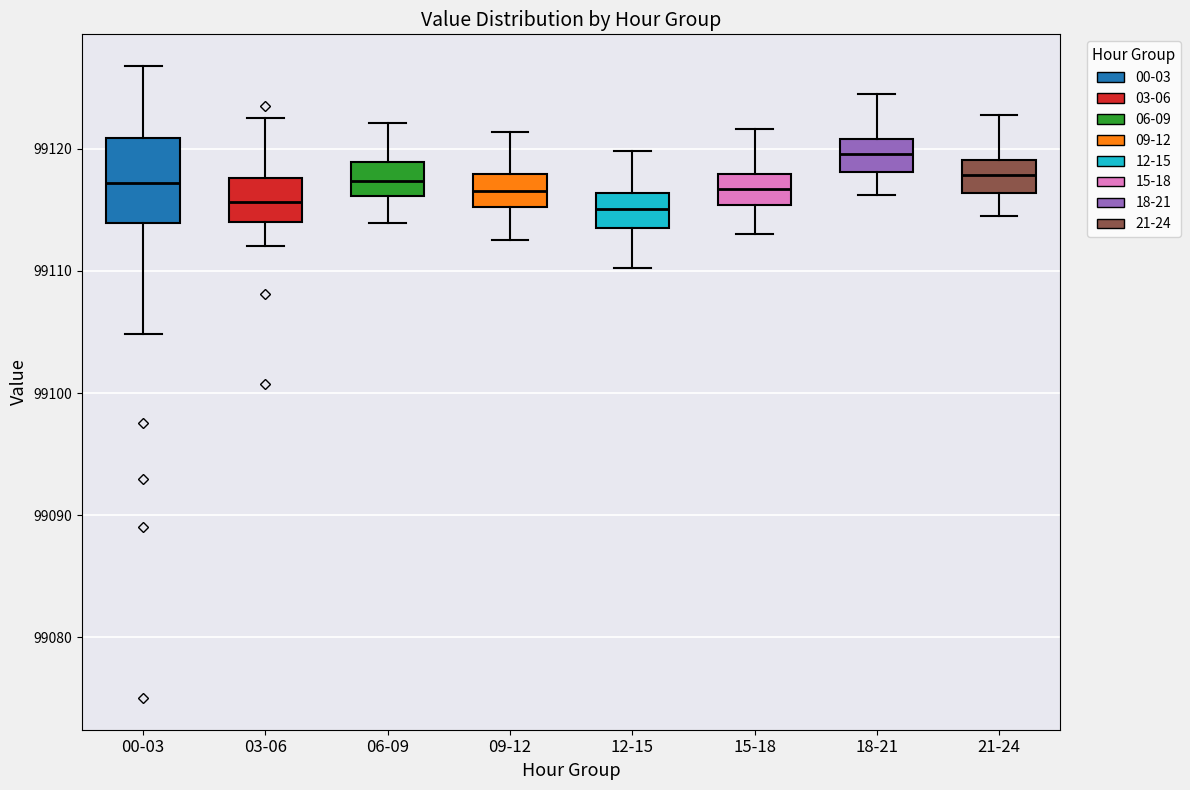

Reading left to right, transcribe this box plot: for each box, give where its median line is, the range the box spans, and where its two whiskers end, as read against the y-axis. The values are not printed on the chart, so give them approximately, as read against the axis.

00-03: median 99117, box 99114 to 99121, whiskers 99105 to 99127
03-06: median 99116, box 99114 to 99118, whiskers 99112 to 99123
06-09: median 99117, box 99116 to 99119, whiskers 99114 to 99122
09-12: median 99117, box 99115 to 99118, whiskers 99113 to 99121
12-15: median 99115, box 99113 to 99116, whiskers 99110 to 99120
15-18: median 99117, box 99115 to 99118, whiskers 99113 to 99122
18-21: median 99120, box 99118 to 99121, whiskers 99116 to 99125
21-24: median 99118, box 99116 to 99119, whiskers 99115 to 99123